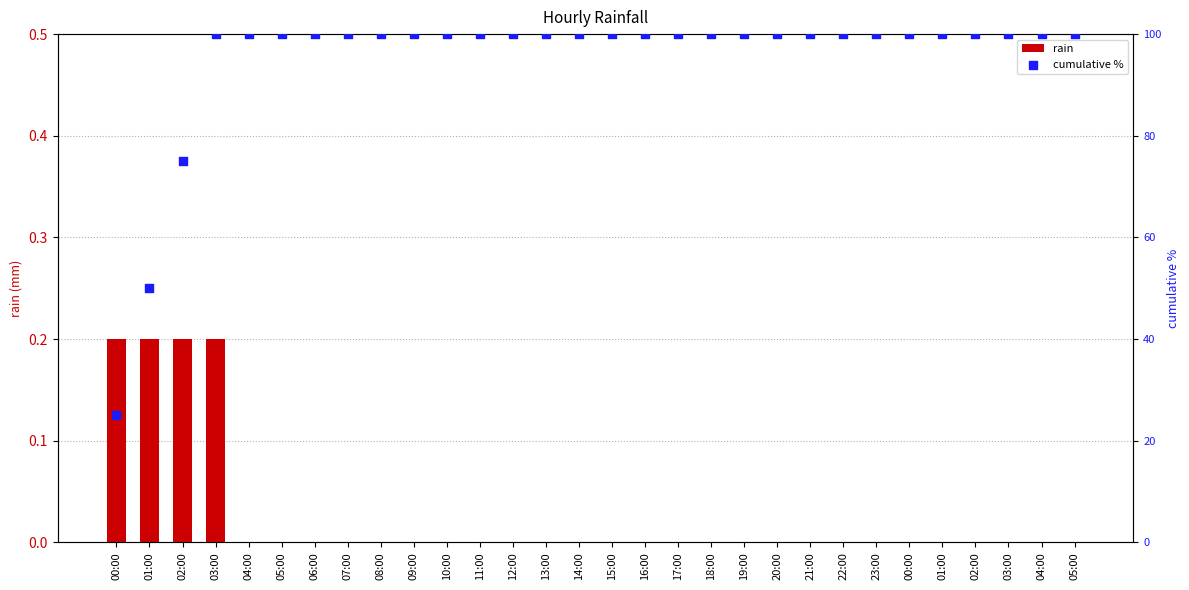

Which series has the largest Y range (max minus min)?

cumulative %